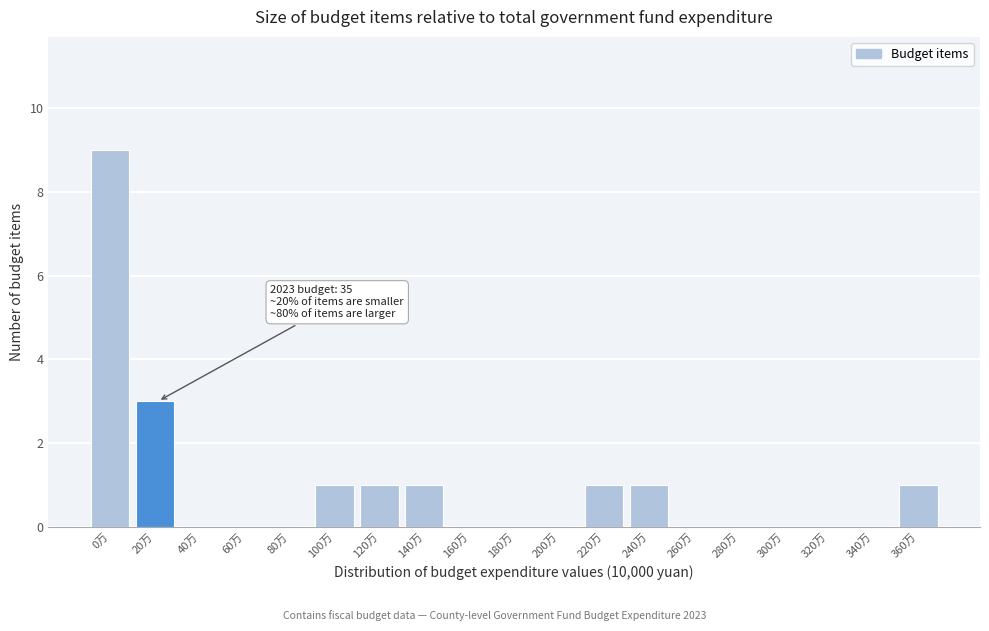

Reading left to right, what are all the values shown in this chart?

0万=9	20万=3	40万=0	60万=0	80万=0	100万=1	120万=1	140万=1	160万=0	180万=0	200万=0	220万=1	240万=1	260万=0	280万=0	300万=0	320万=0	340万=0	360万=1